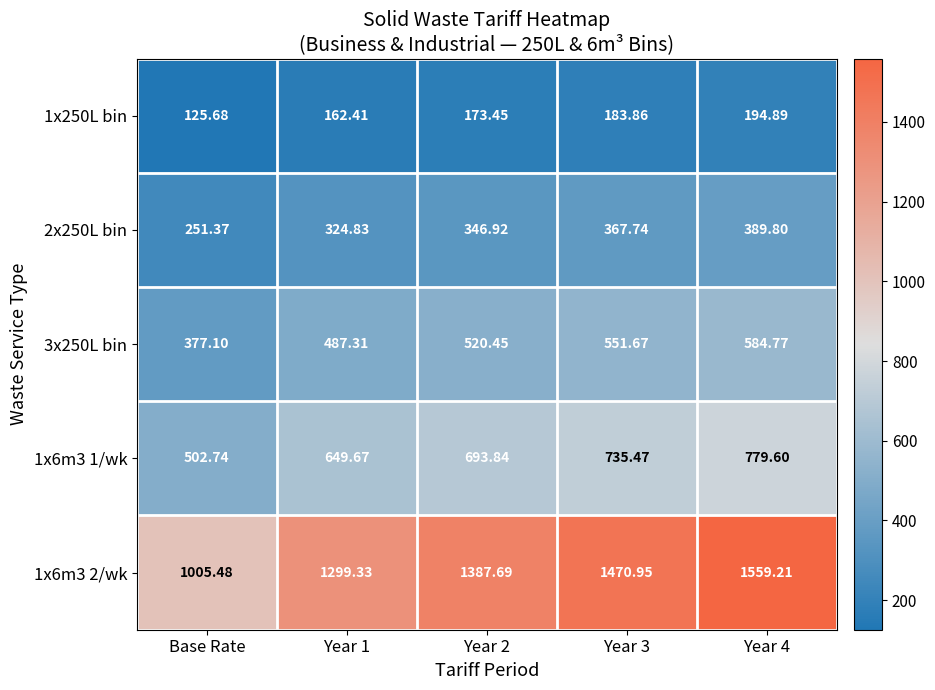

List the series in order of their peak value, highest first.

1x6m3 2/wk, 1x6m3 1/wk, 3x250L bin, 2x250L bin, 1x250L bin